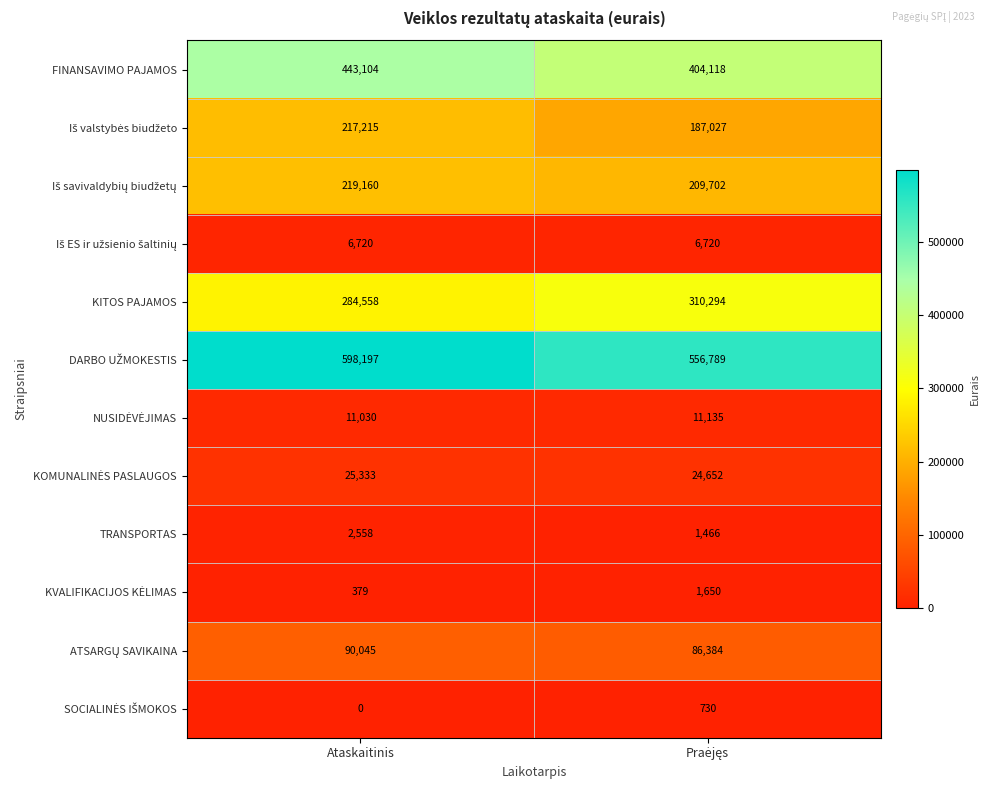

At which category is the sum across all series the highest?

Ataskaitinis